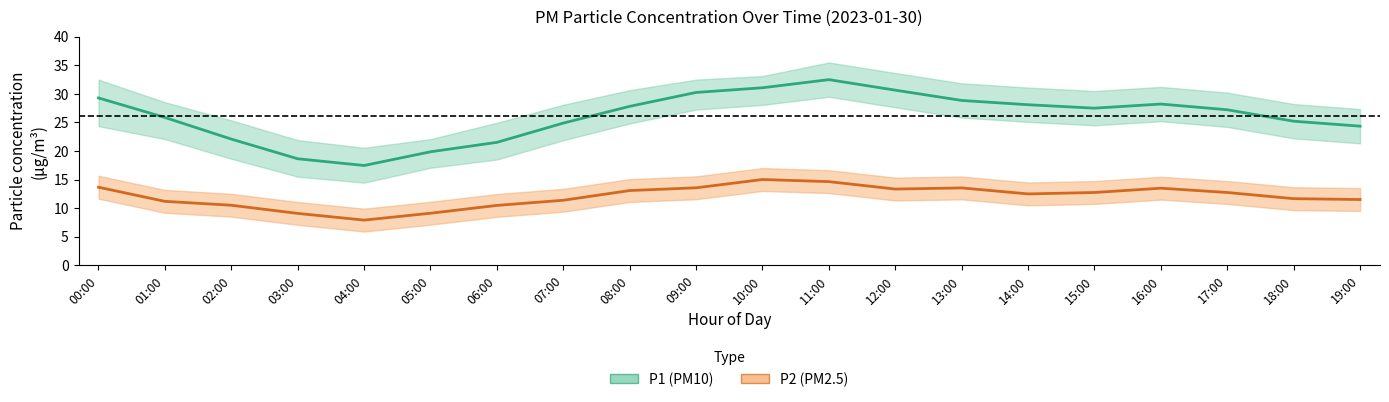

What is the difference between the maximum and second lowest values in the P1 series?

13.8